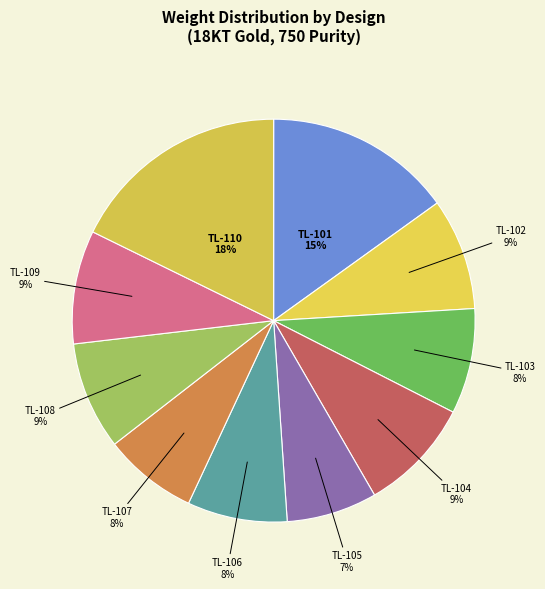

To the nearest percent, what is the combined percentage of TL-106 and TL-109?

17%